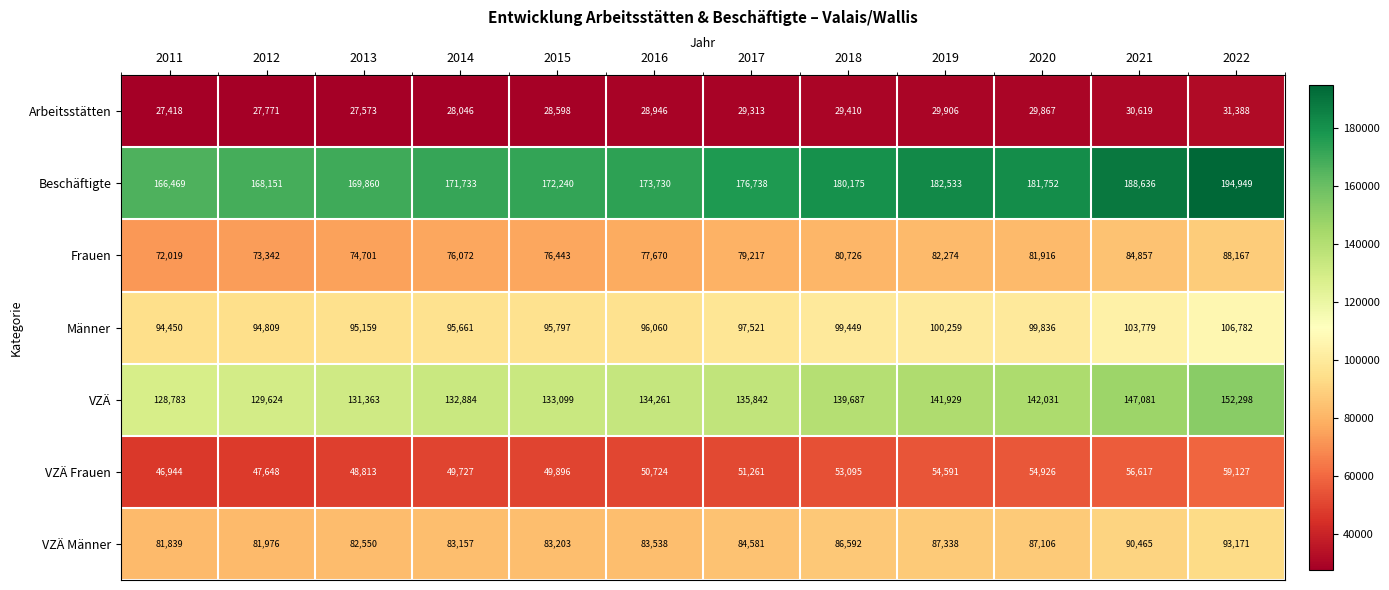

What is the sum of all VZÄ Männer values?

1025516